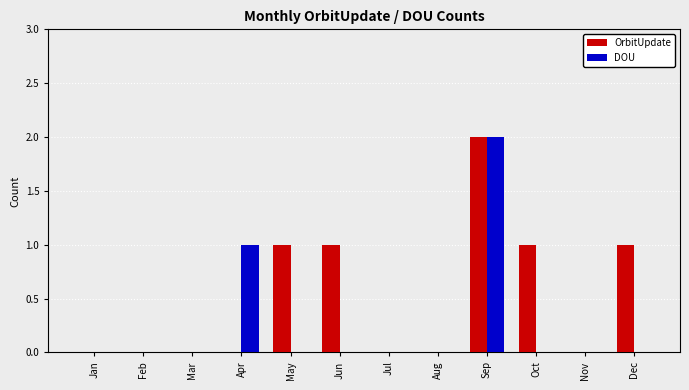

Which series changed the most between Mar and Jun?

OrbitUpdate